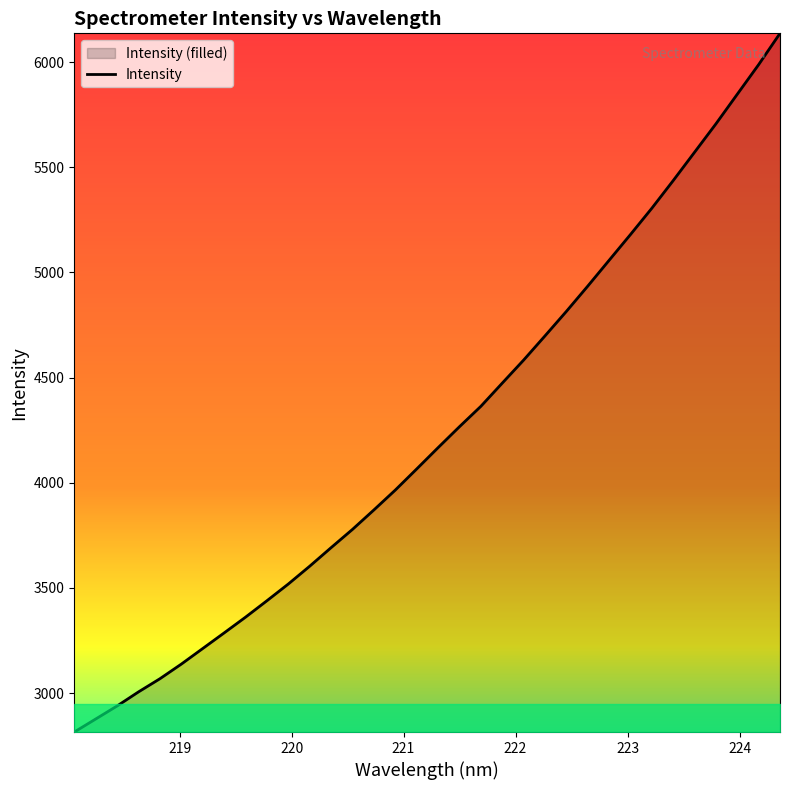

What is the maximum value shown in the chart?

6136.7